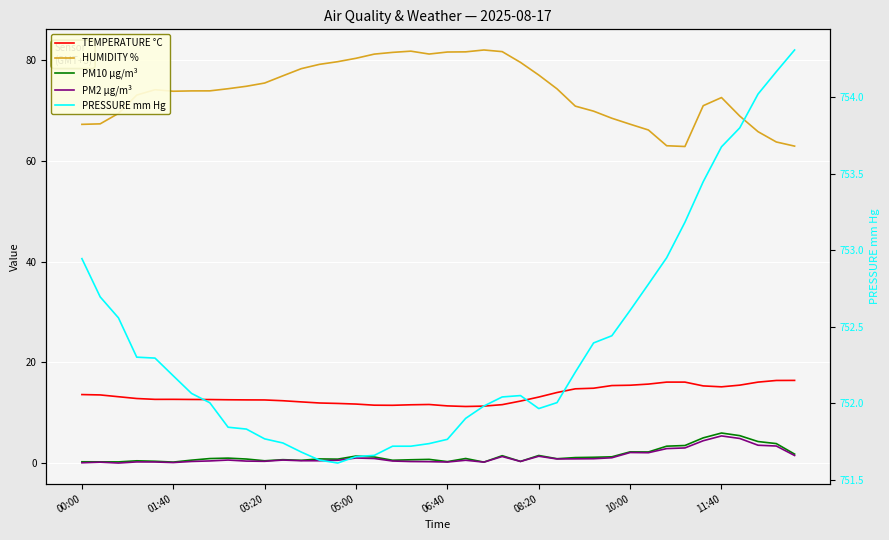

Which series has the largest total across all categories?

PRESSURE mm Hg